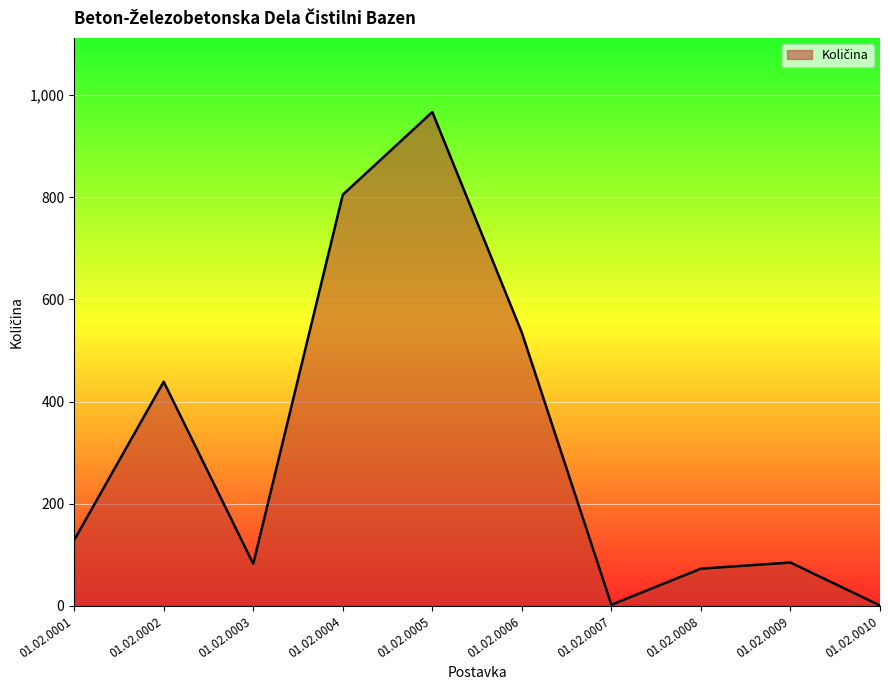

The value at 01.02.0003 is 82.5. True or false?

True